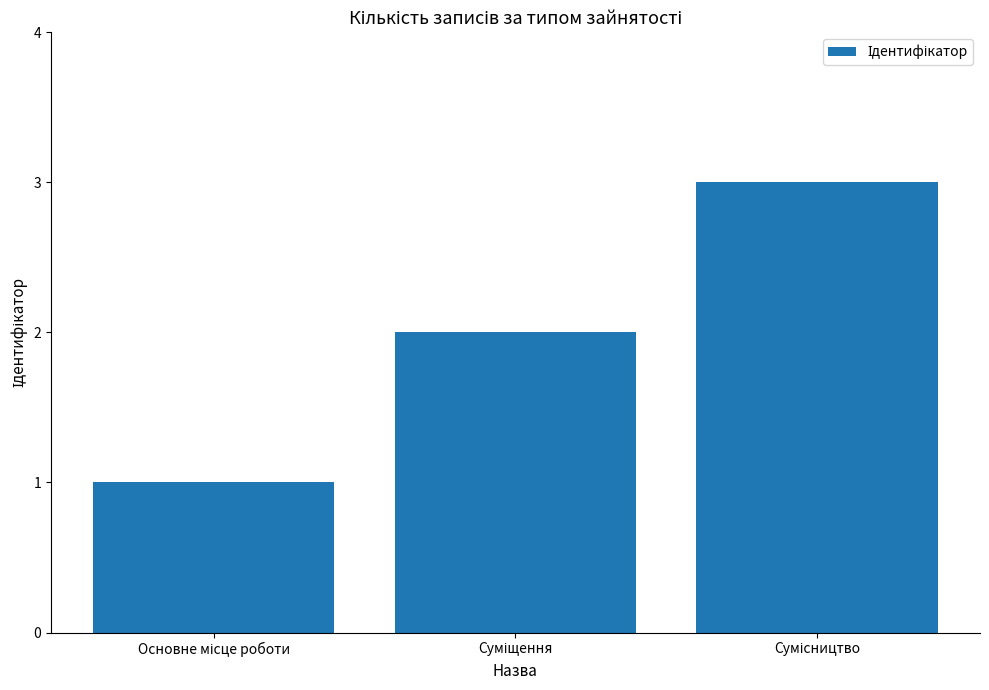

Count the values in the range 1 to 3.

3